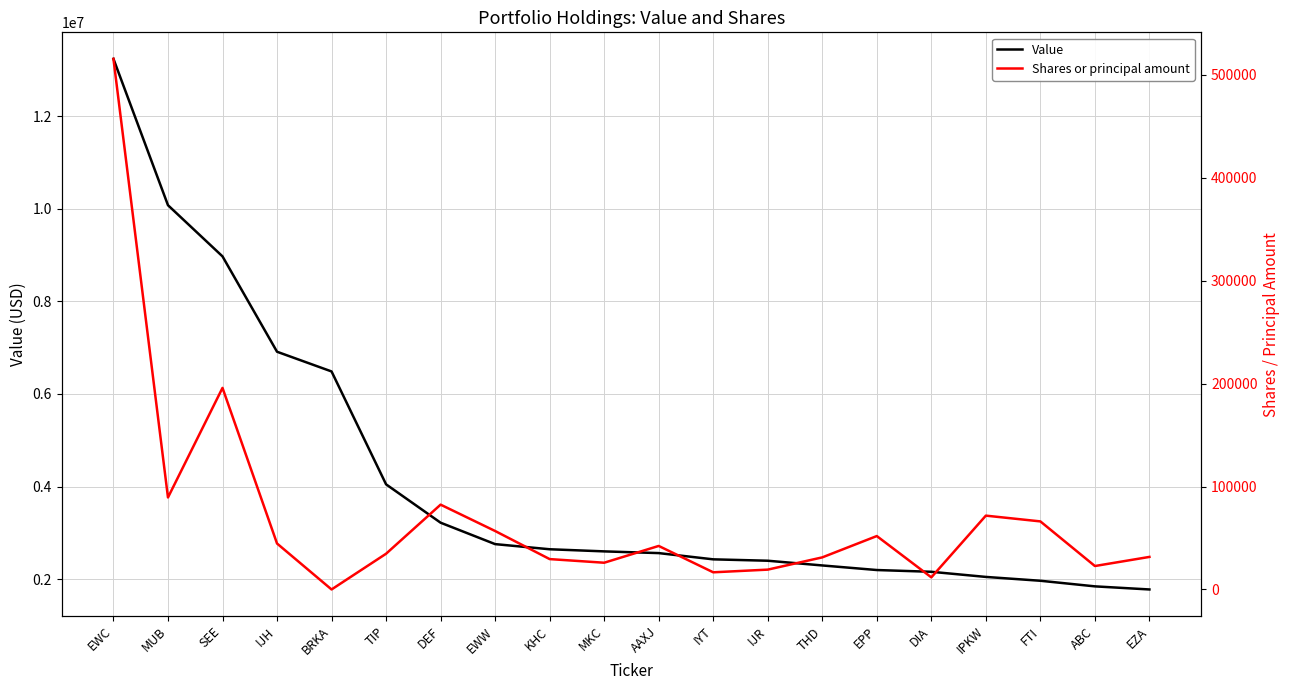

What is the spread (max minus min) of values at IPKW?

1974250